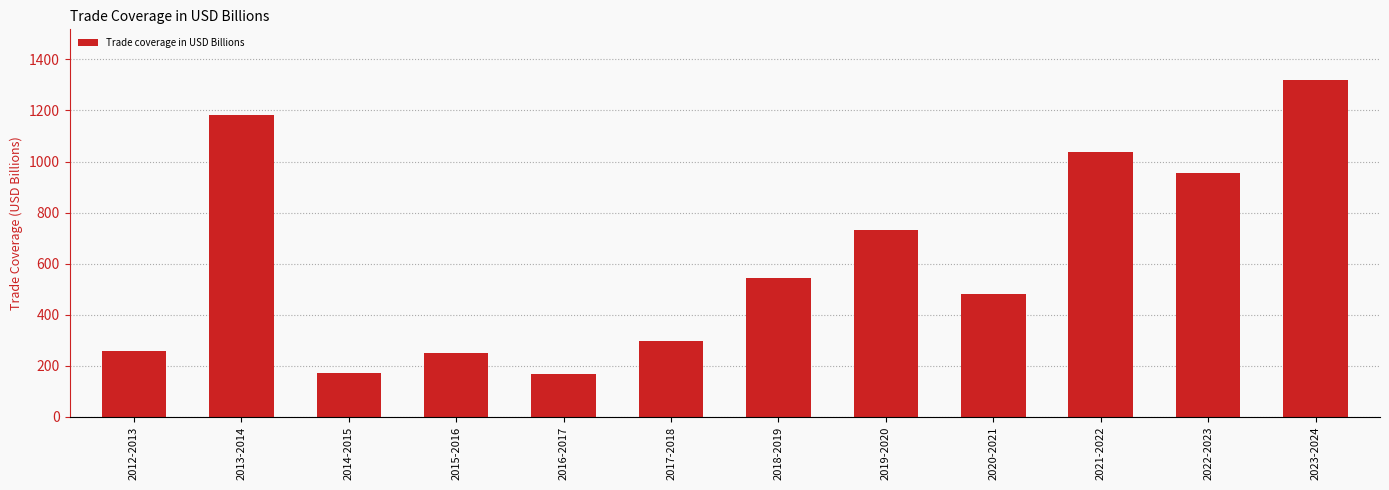

What is the label of the 10th bar from the left?

2021-2022